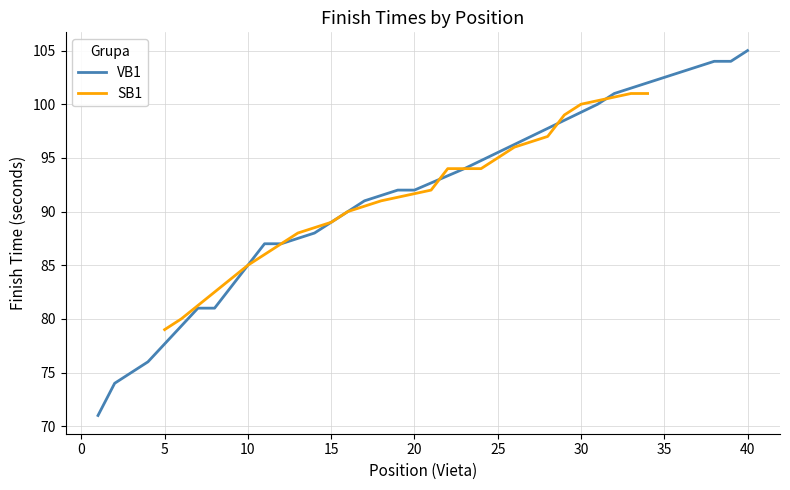

Which category has the highest value in the VB1 series?

40